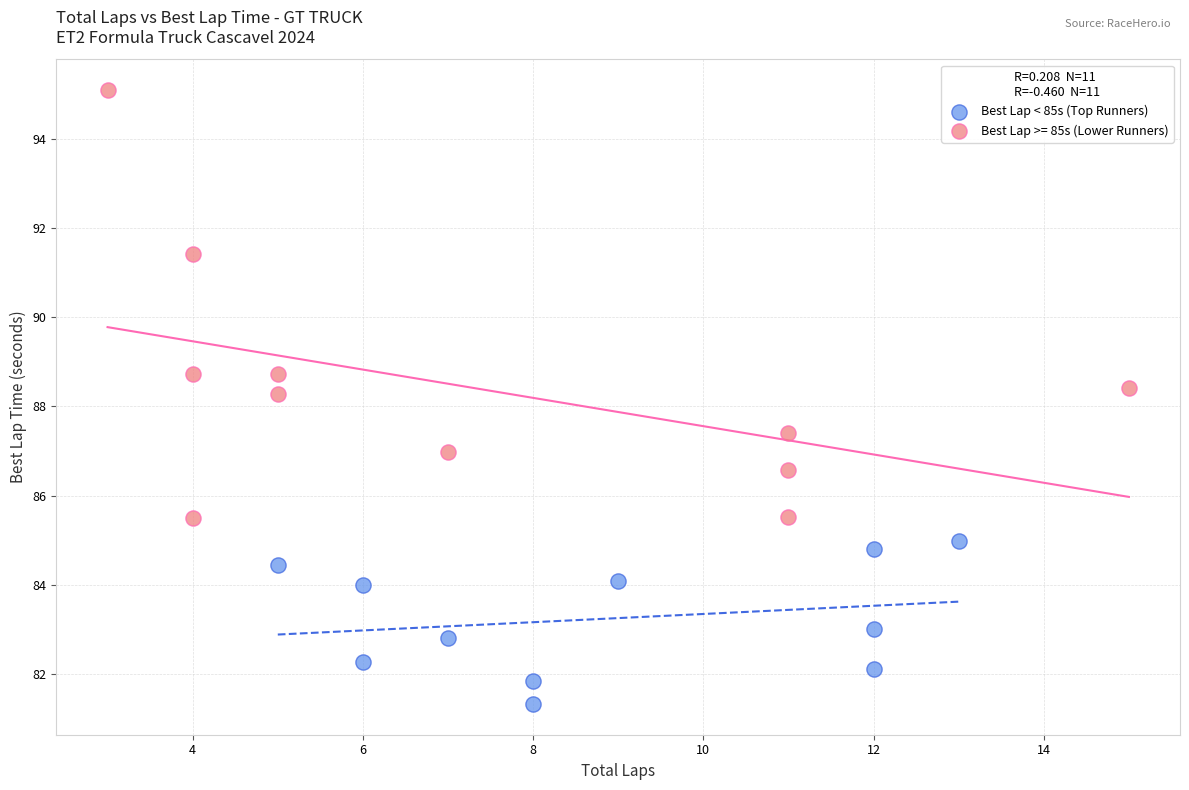

Which series has the largest Y range (max minus min)?

Best Lap >= 85s (Lower Runners)